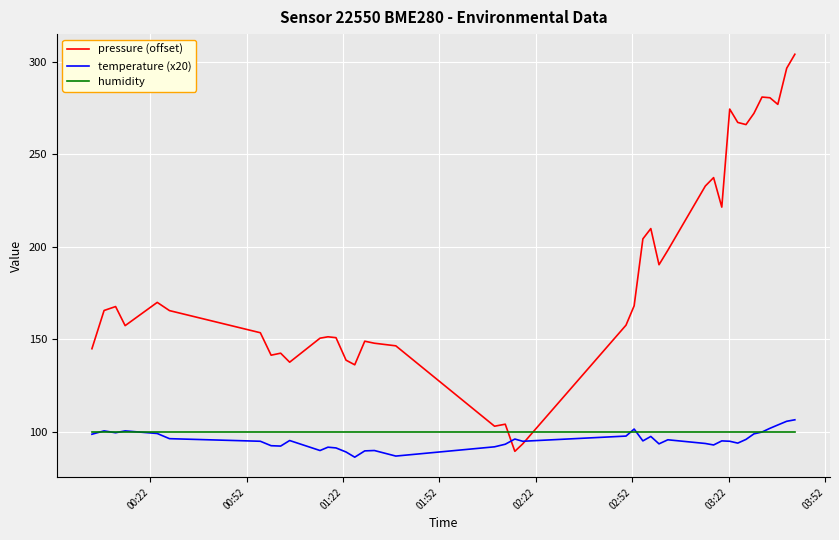

Which series has the largest total across all categories?

pressure (offset)